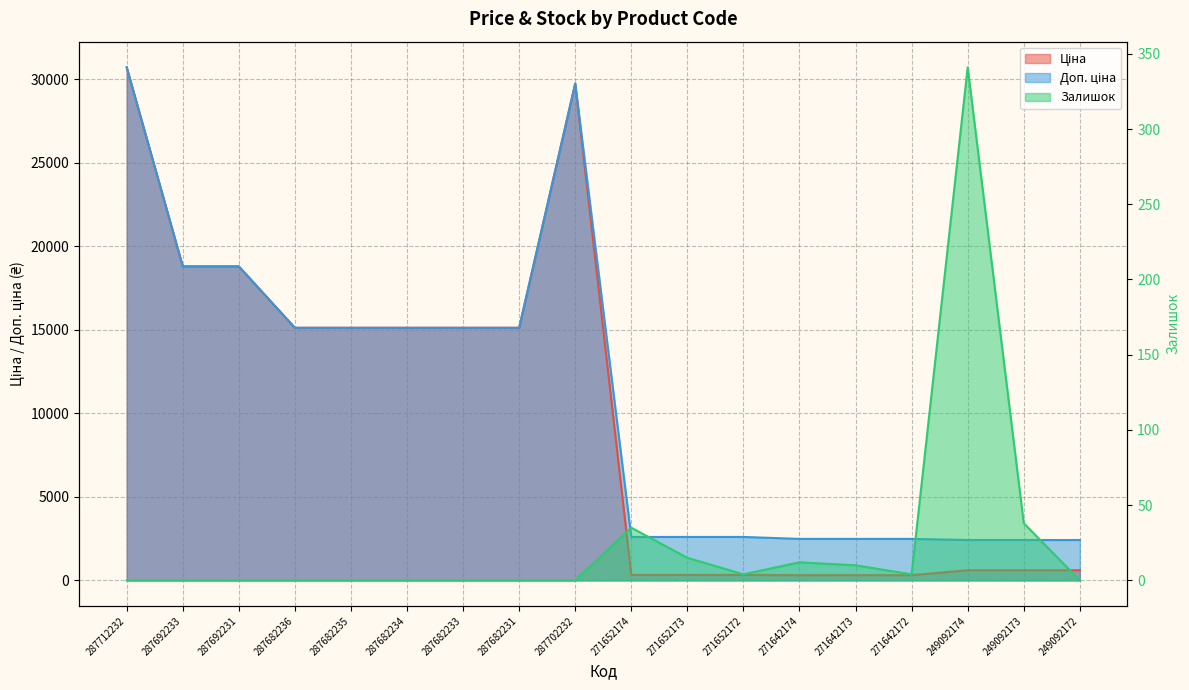

True or false: Ціна and Залишок intersect in this chart.

False